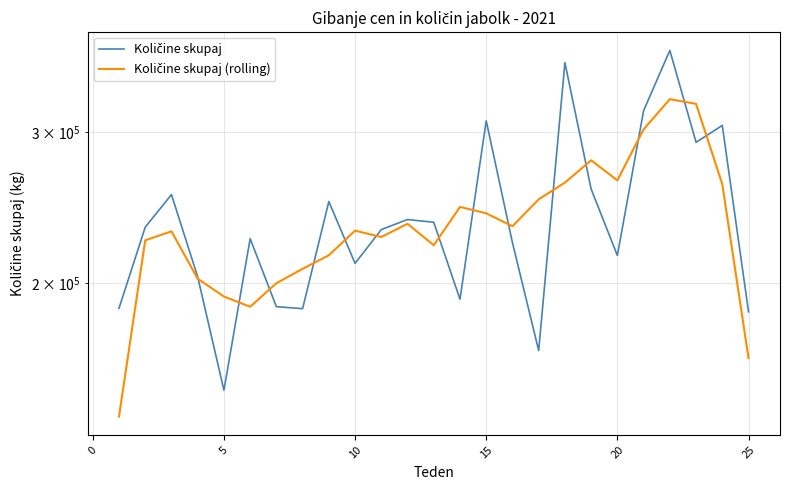

How many interior local valleys does the Količine skupaj series have?

7